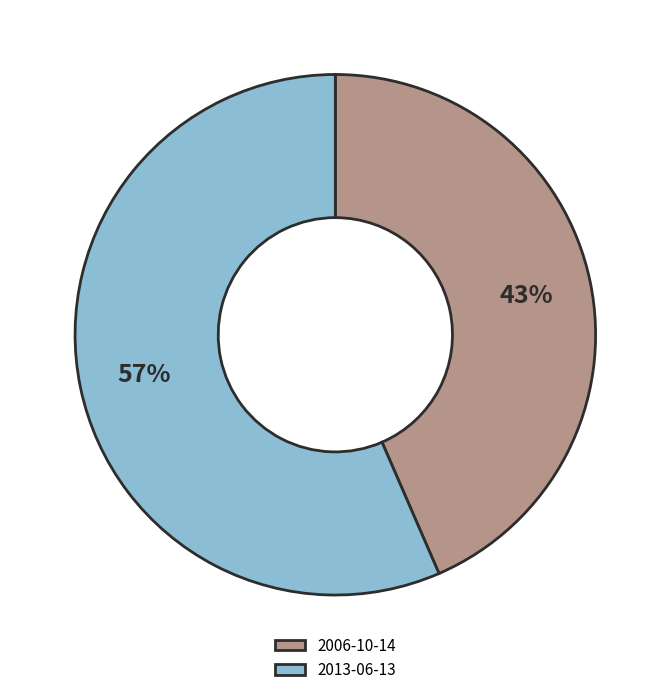

Is the sum of 2013-06-13 and 2006-10-14 greater than half?

Yes